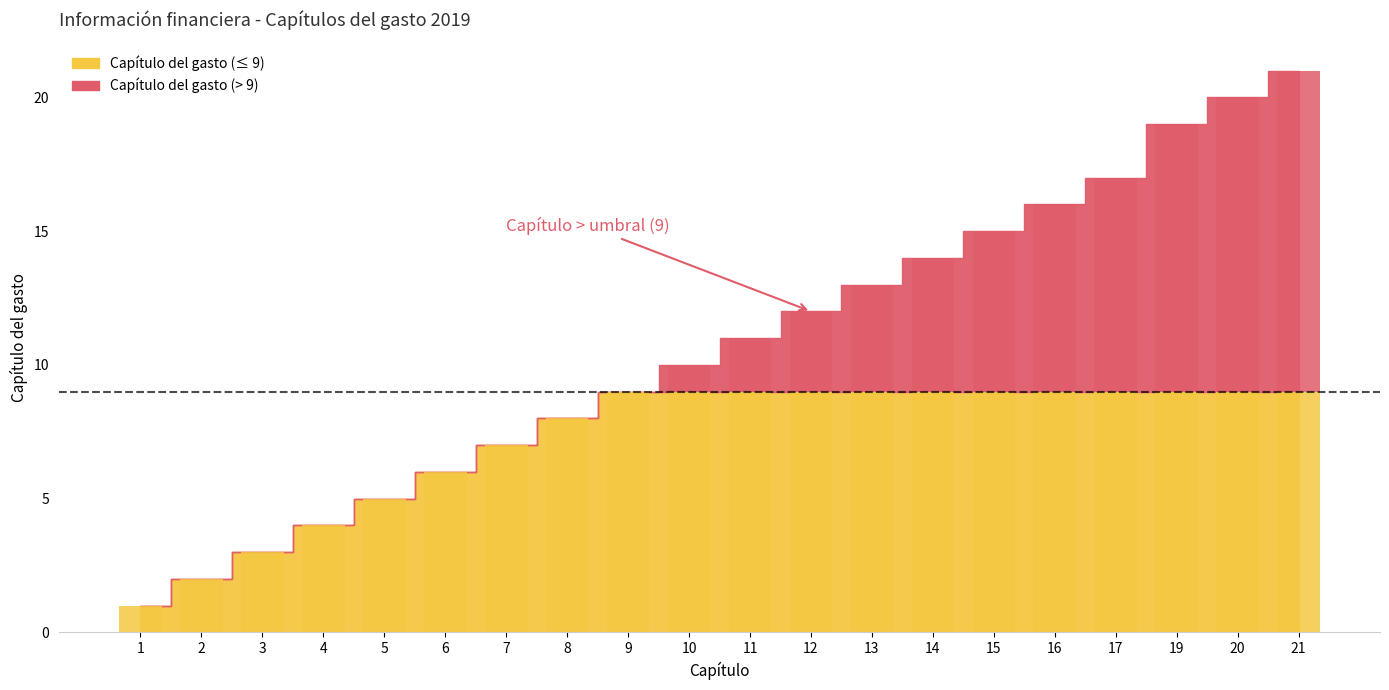

What is the maximum value shown in the chart?

21